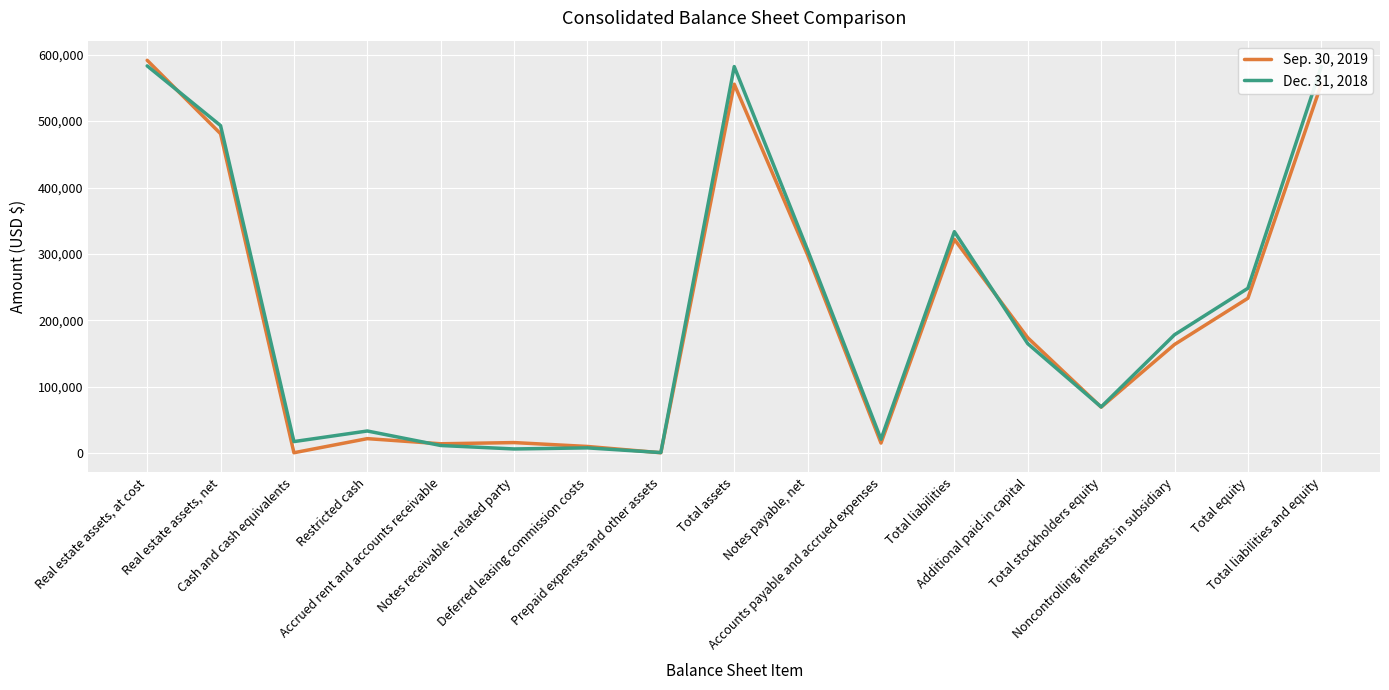

What is the sum of the Sep. 30, 2019 values at Real estate assets, net and Total equity?

714511